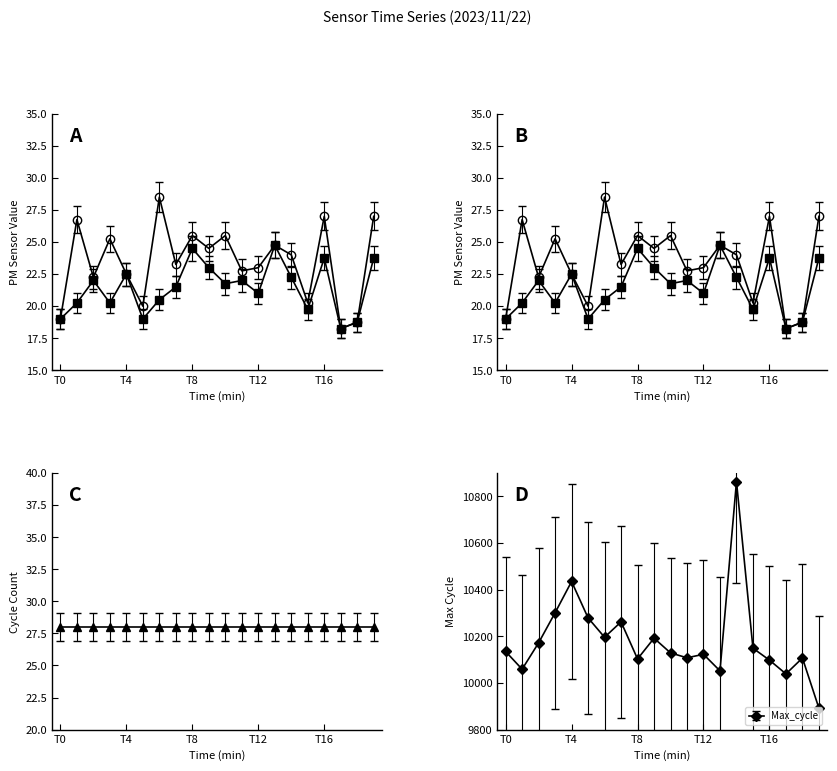

Where is the first local maximum for Max_cycle?

T4